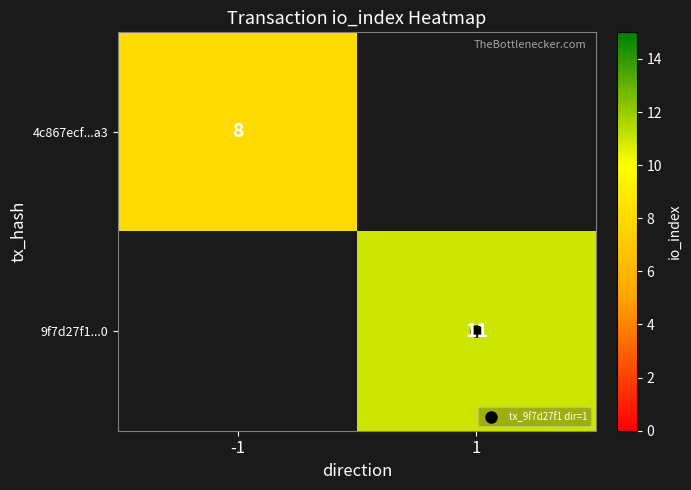

At how many categories does at least one series exceed 9?

1